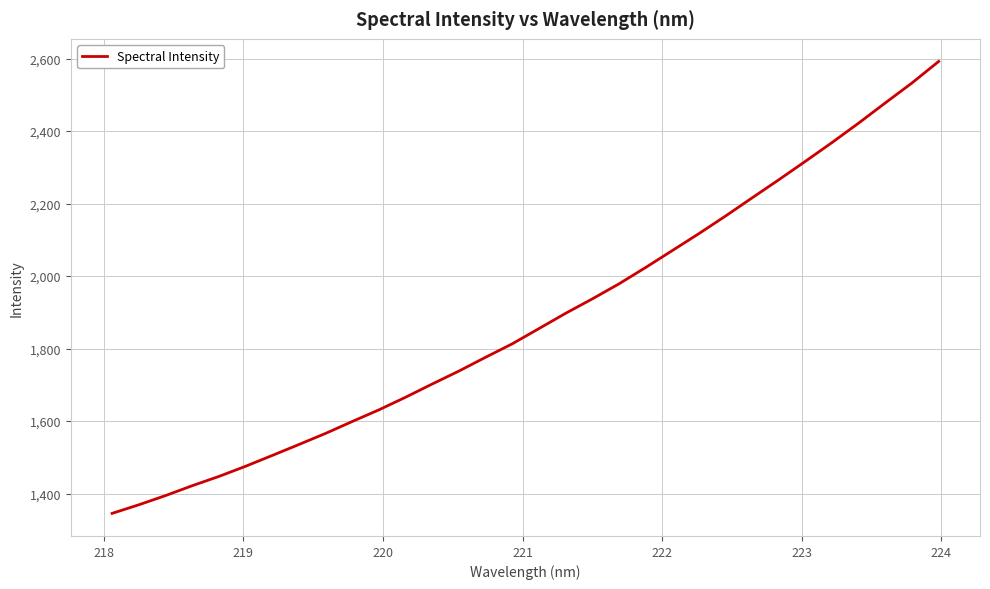

What is the difference between the maximum and minimum values?

1246.7